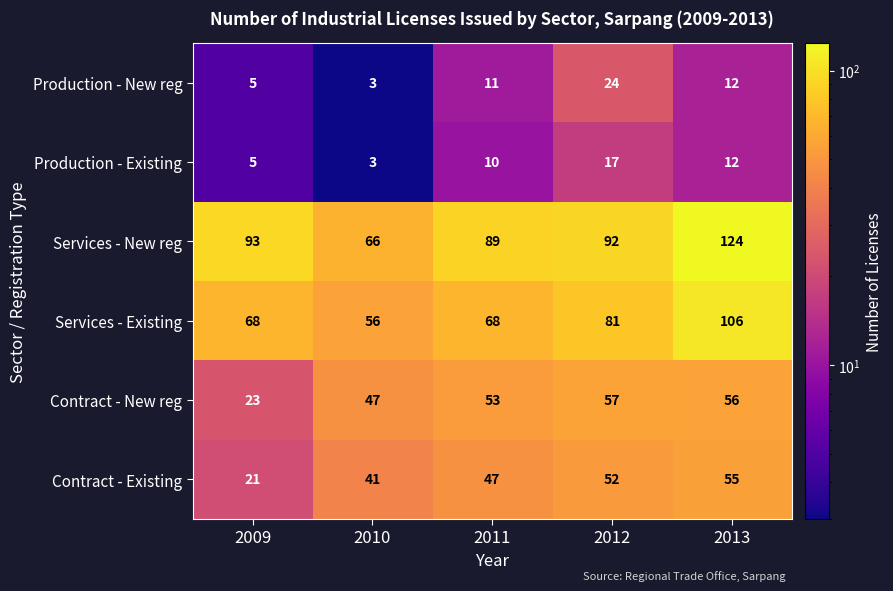

Rank the series by their maximum value, from lowest to highest.

Production - Existing, Production - New reg, Contract - Existing, Contract - New reg, Services - Existing, Services - New reg